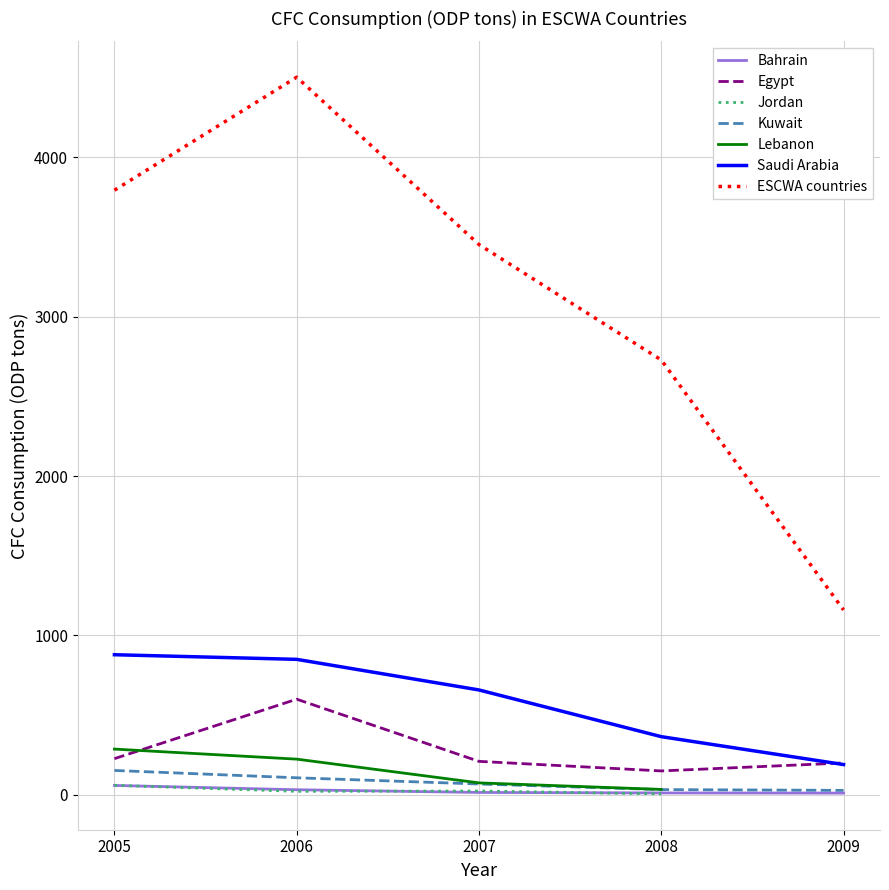

True or false: Kuwait and Egypt cross at least once.

False